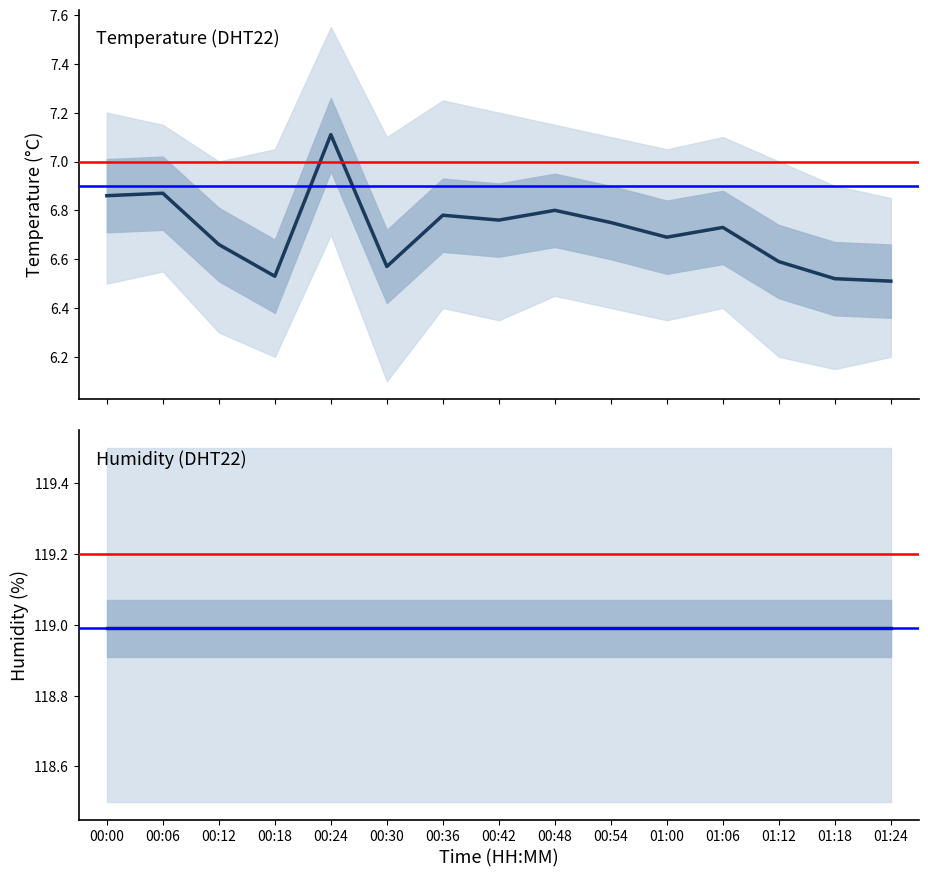

True or false: humidity has more than 0 points higher than both neighbors.

False